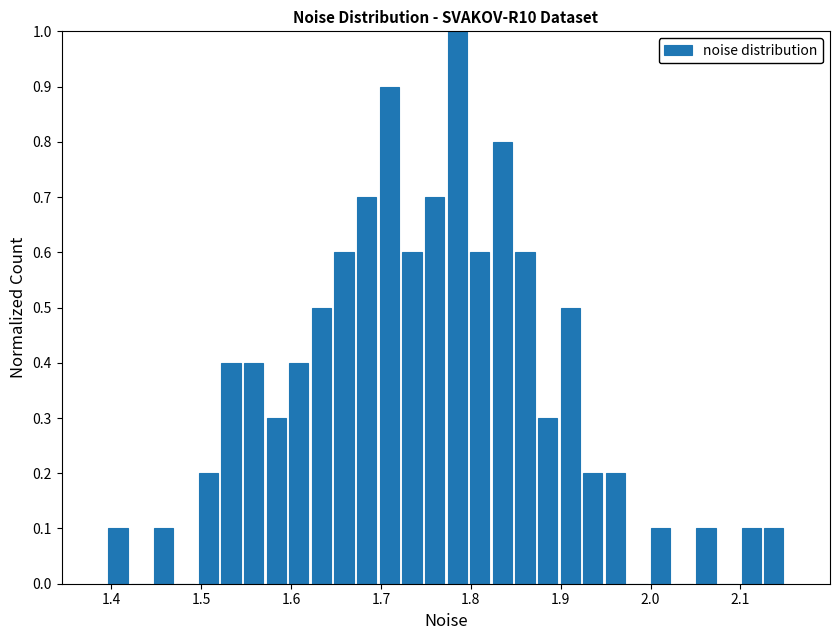

Read against the x-axis, roughly where is the centre of the tallest bar?

1.78